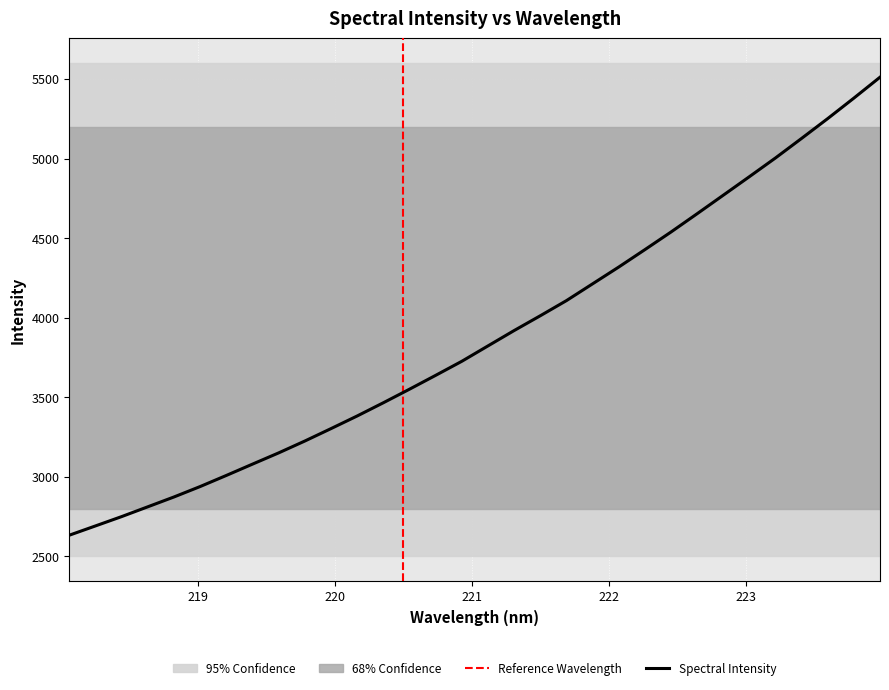

What position from the right is 219.3979?

25